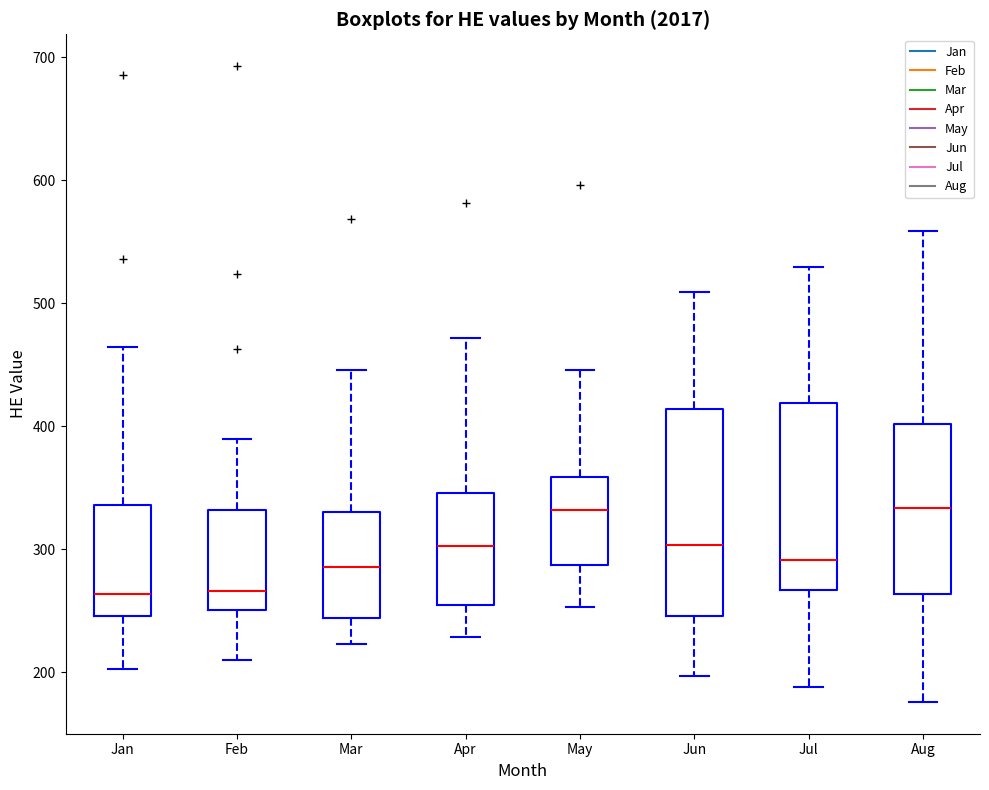

Where is the upper edge of the box for Apr on the y-axis? The values are not printed on the chart, so give them approximately, as read against the axis.

350